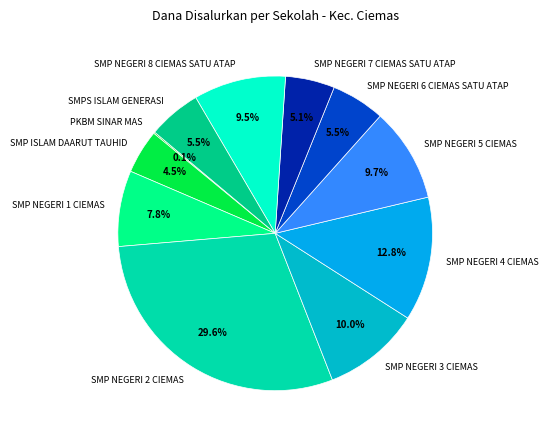

Is it true that SMP NEGERI 1 CIEMAS is 8% of the pie?

True